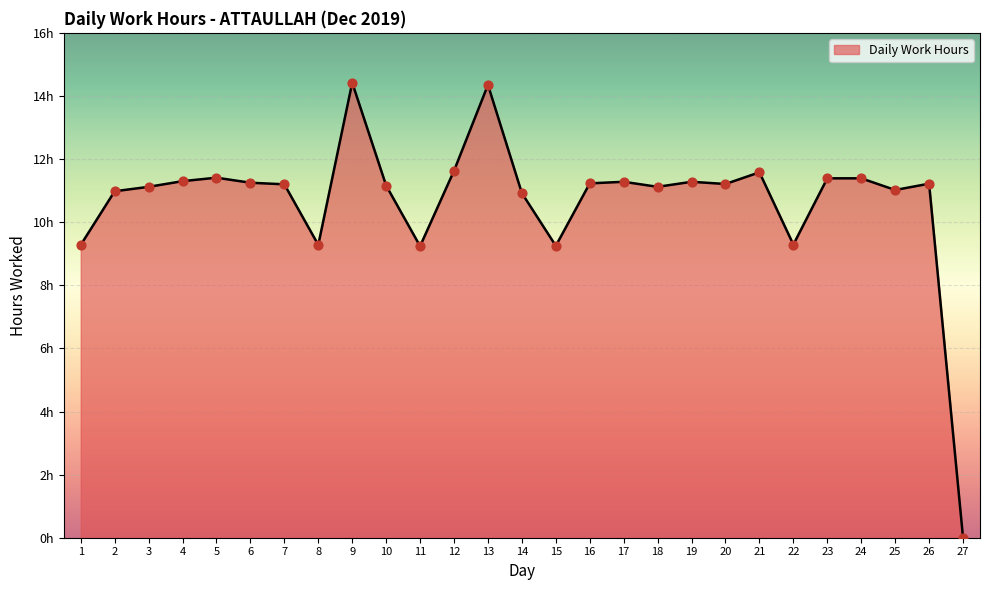

What is the change in value from 6 to 9?

+3.2